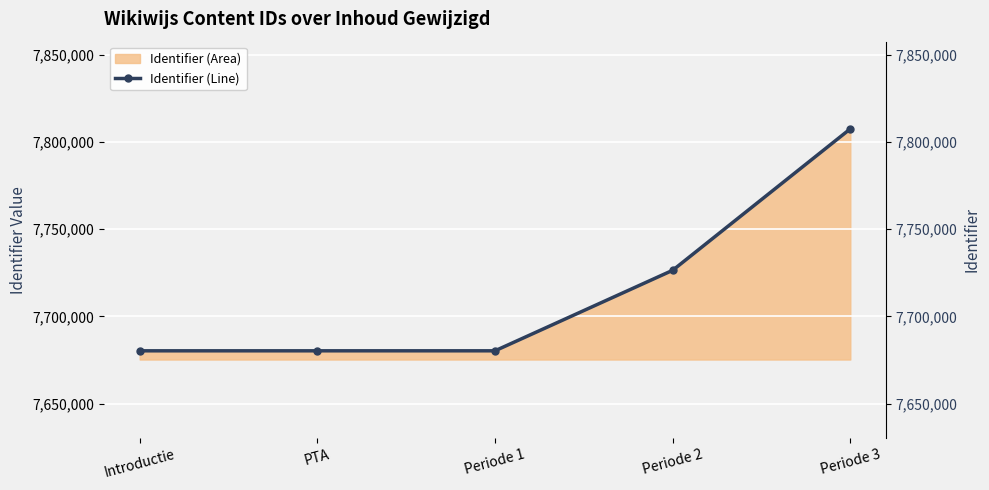

What is the difference between the values at Periode 3 and PTA?

127306